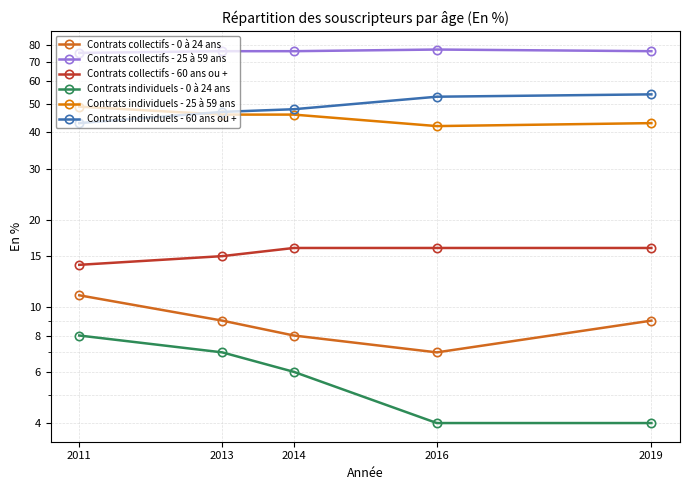

What is the total value across all series at 2016?

199